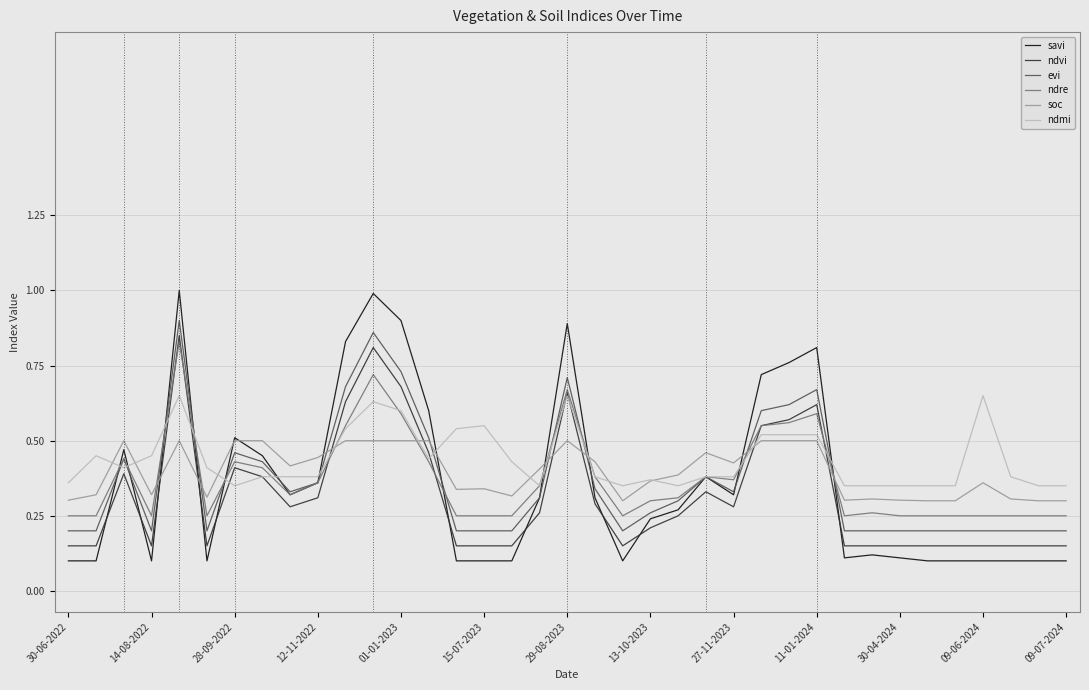

Which series has the largest range (max minus min)?

savi